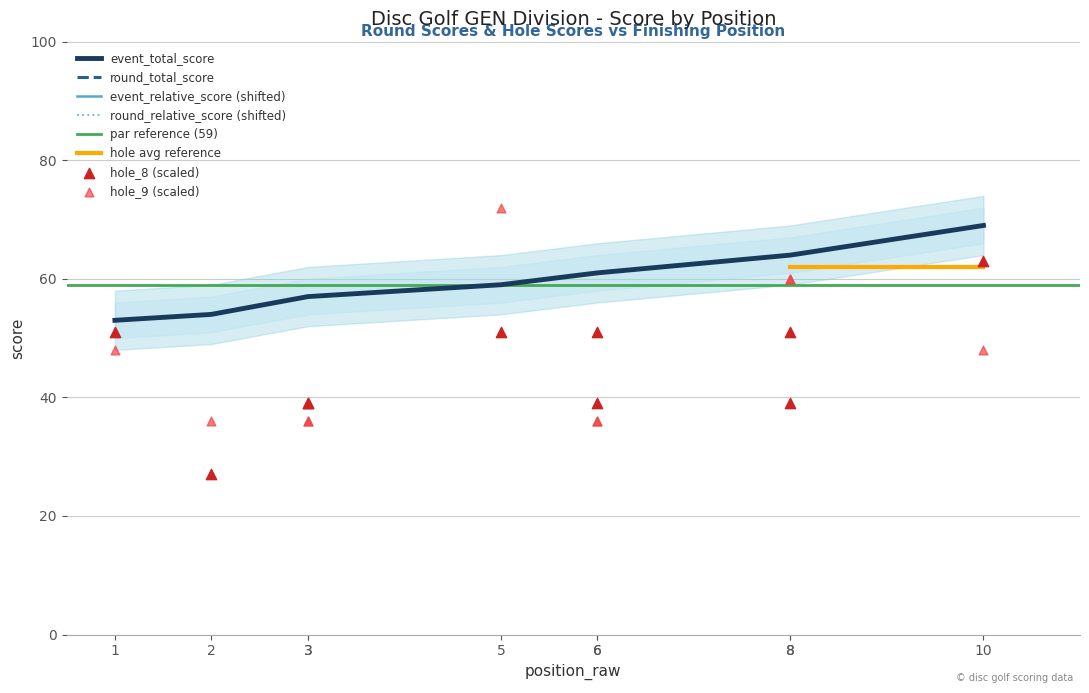

At how many categories does at least one series exceed 47?

10